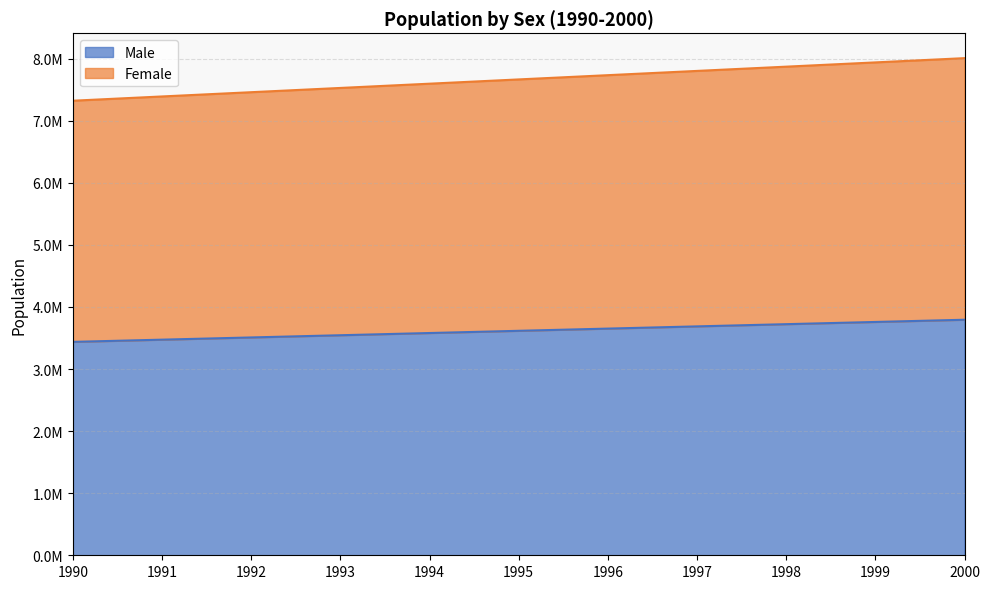

The value of Female at 1996 is 3581826. True or false?

False